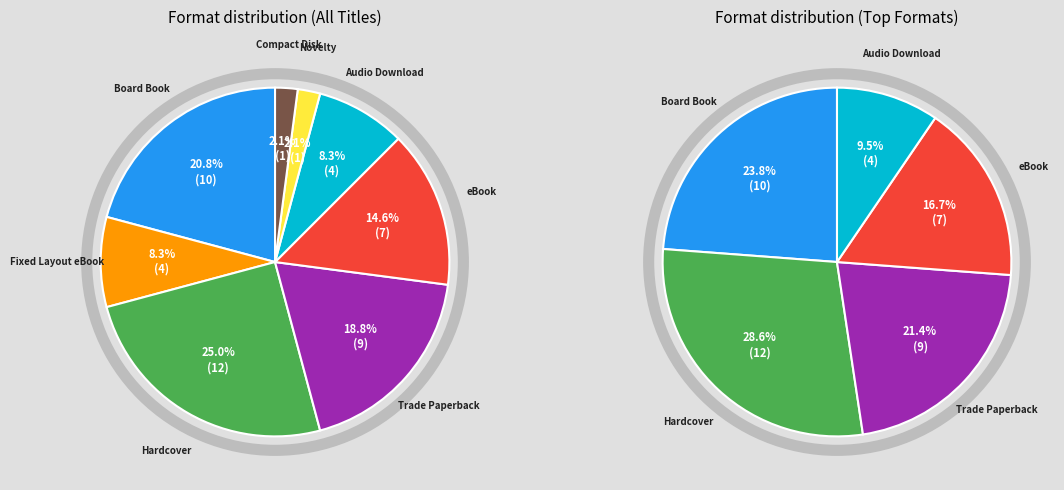

True or false: Hardcover accounts for 37% of the total.

False